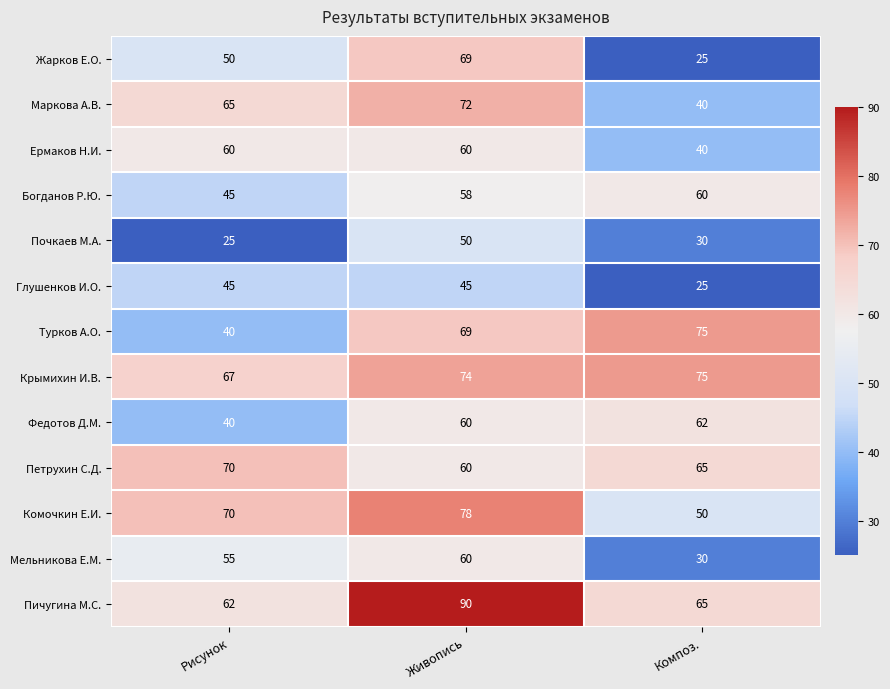

Between Рисунок and Композ., which series saw the biggest shift?

Турков А.О.